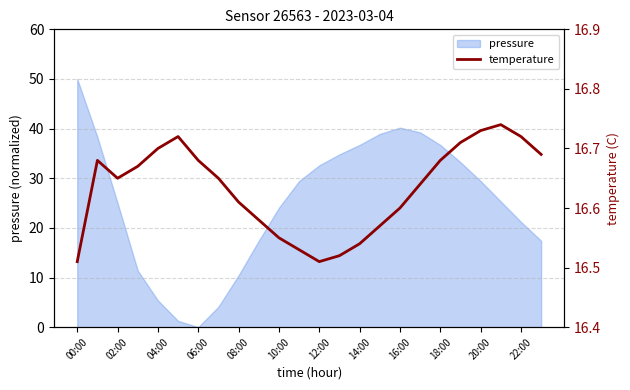

Does the chart display data point markers on the line(s)?

No